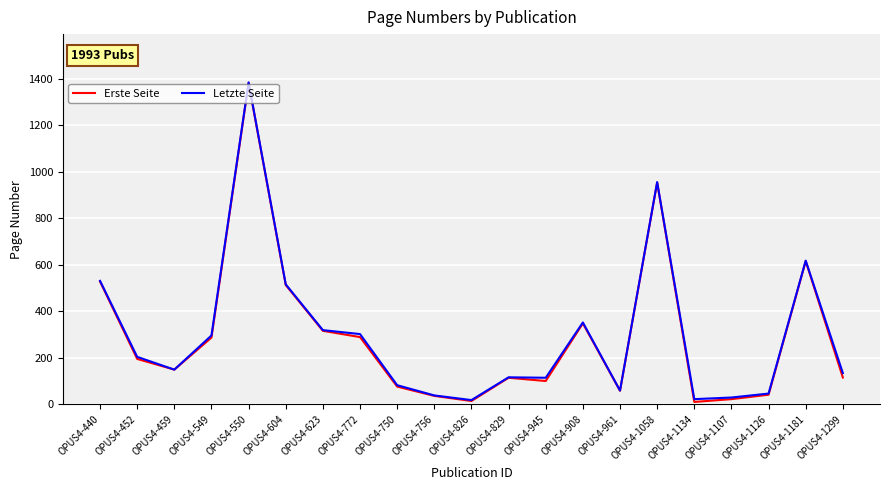

At which category does the chart reach its peak across all series?

OPUS4-550